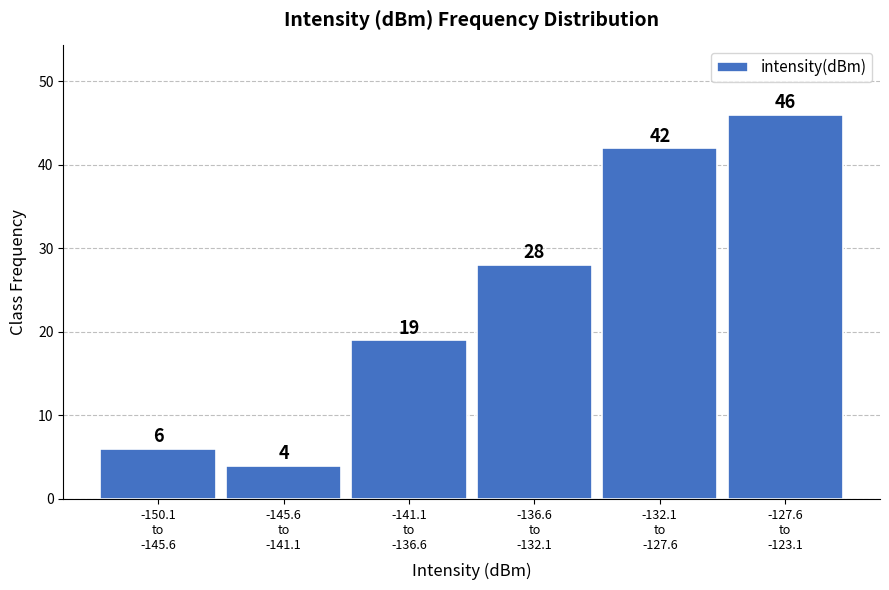

Reading right to left, extract all data points from this chart.

46	42	28	19	4	6